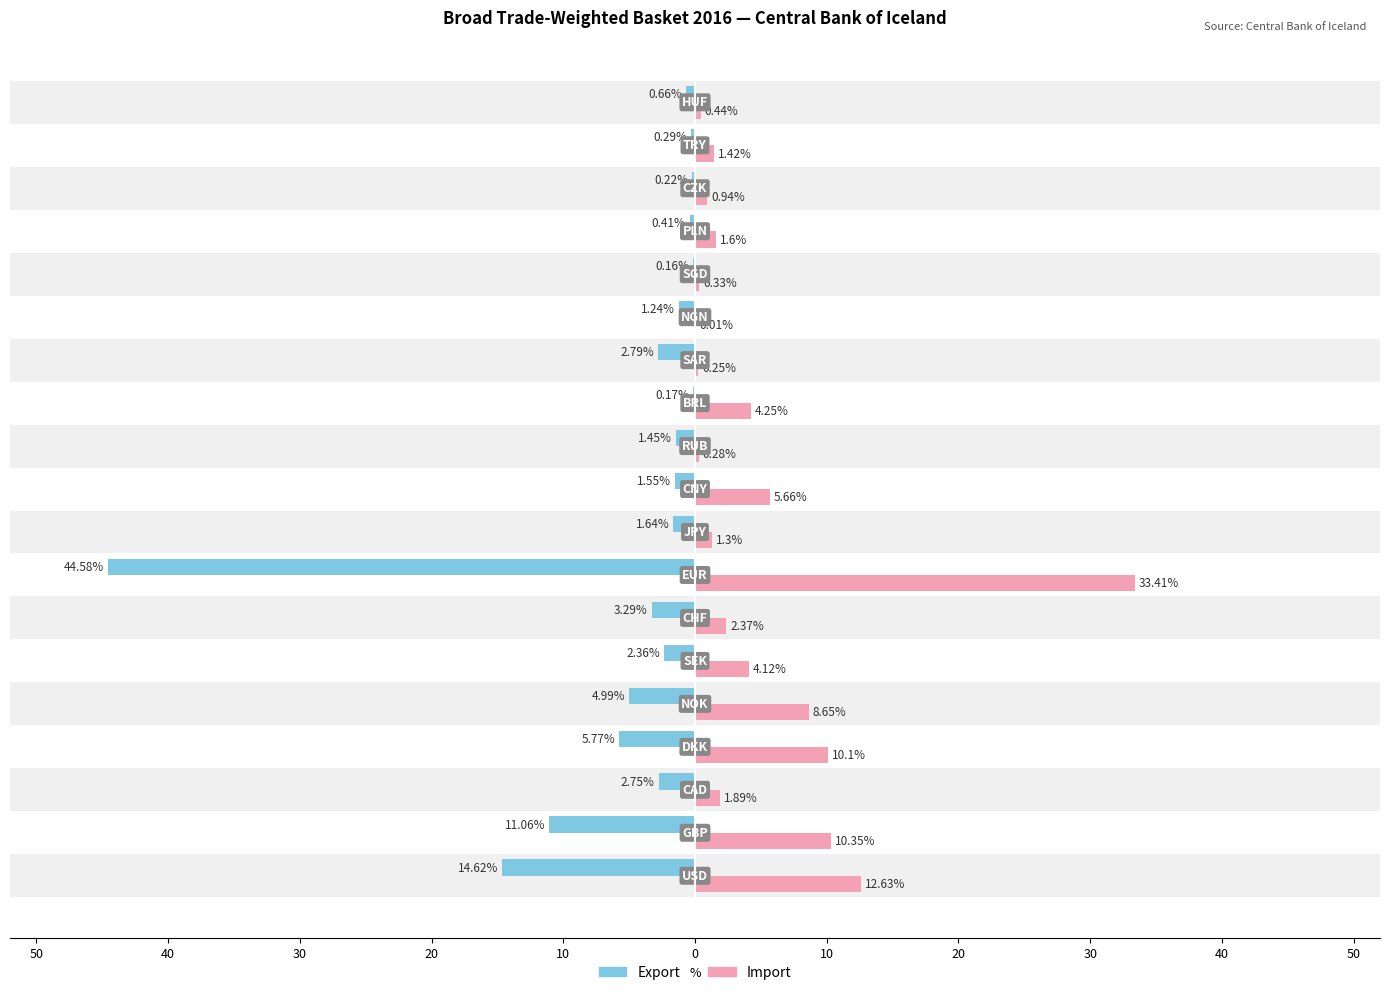

What is the value of the Export bar at the 2nd from the left?

-11.1